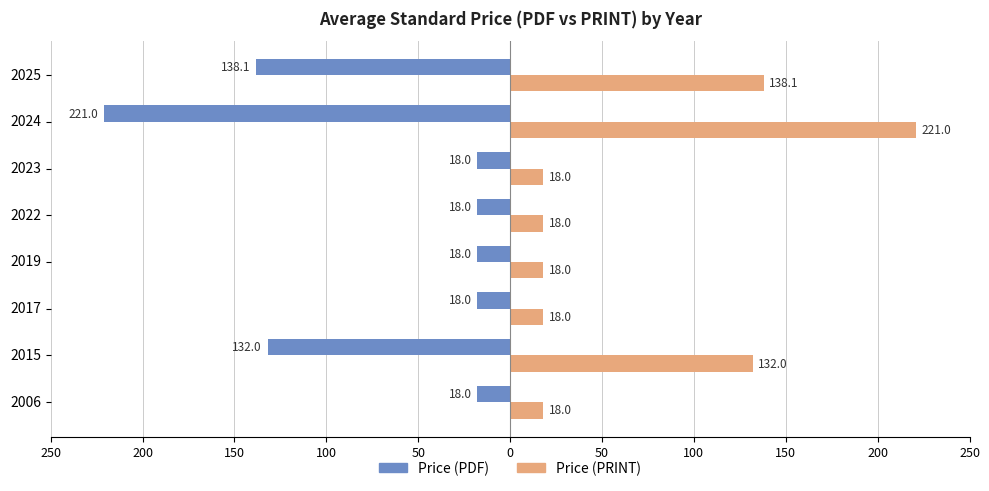

What are all the series names shown in the legend?

Price (PDF), Price (PRINT)